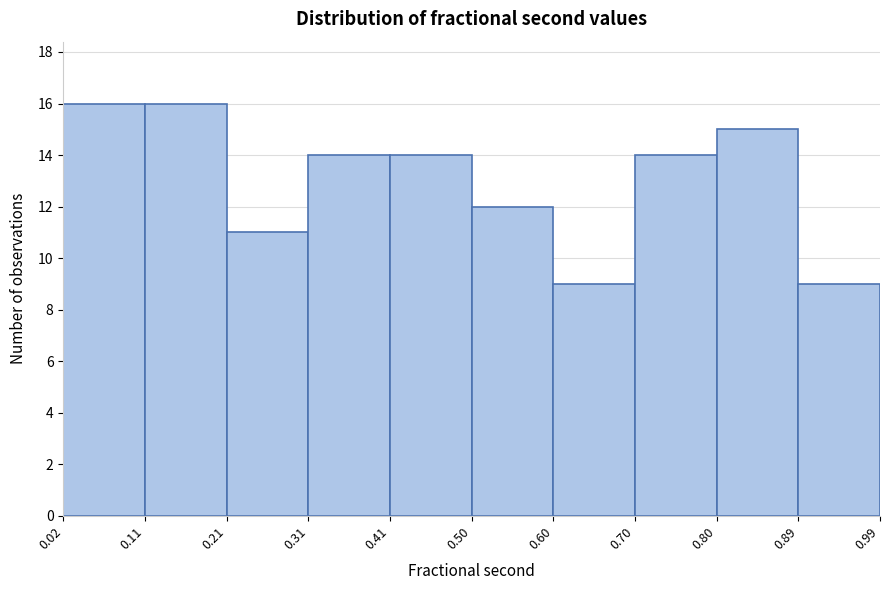

Reading left to right, list every bar in this chart as the range it spans on the x-axis followed by its height. The values are not printed on the chart, so give them approximately, as read against the axis.

0.02 to 0.11: 16
0.11 to 0.21: 16
0.21 to 0.31: 11
0.31 to 0.41: 14
0.41 to 0.50: 14
0.50 to 0.60: 12
0.60 to 0.70: 9
0.70 to 0.80: 14
0.80 to 0.89: 15
0.89 to 0.99: 9